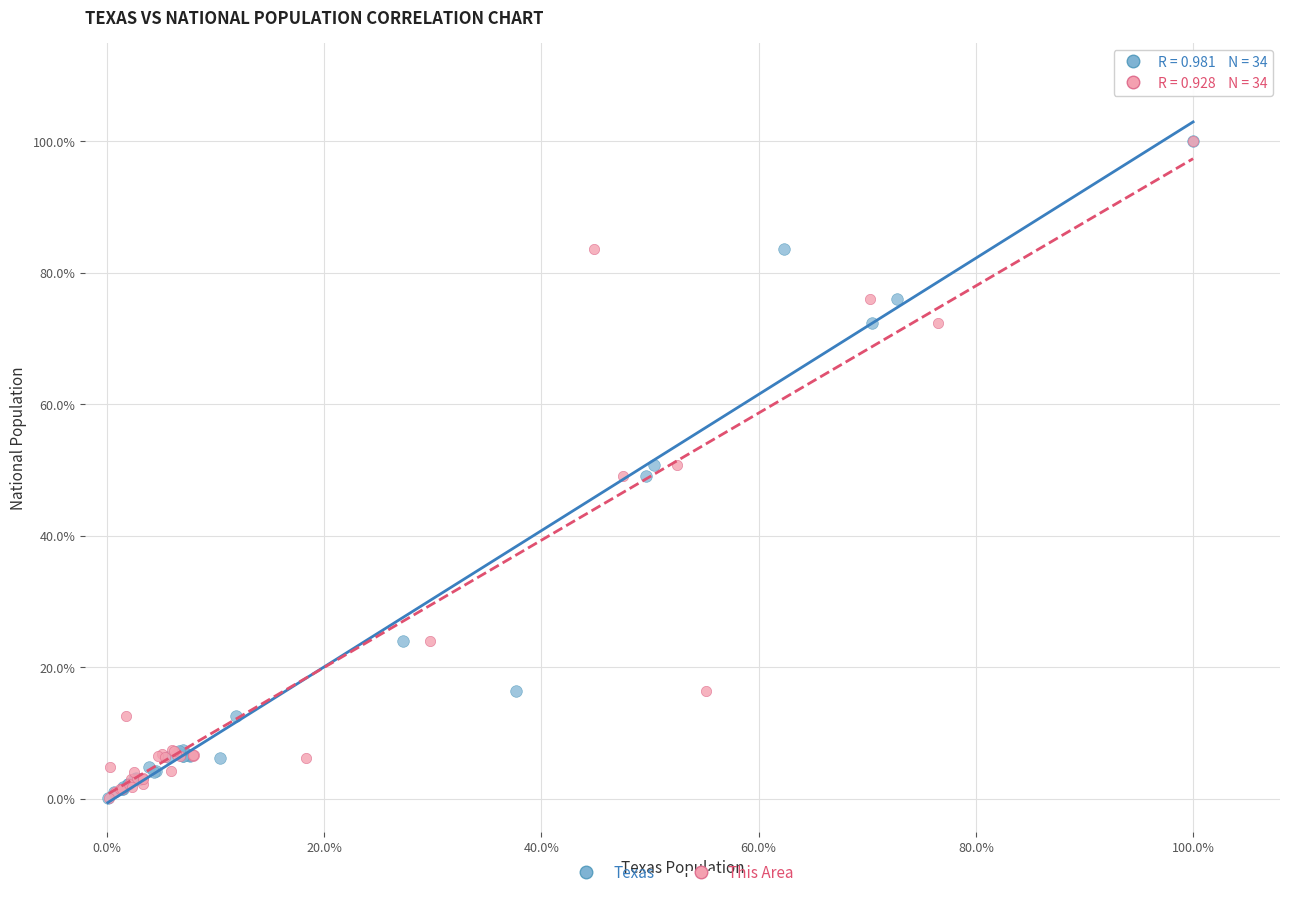

What are all the series names shown in the legend?

Texas, This Area